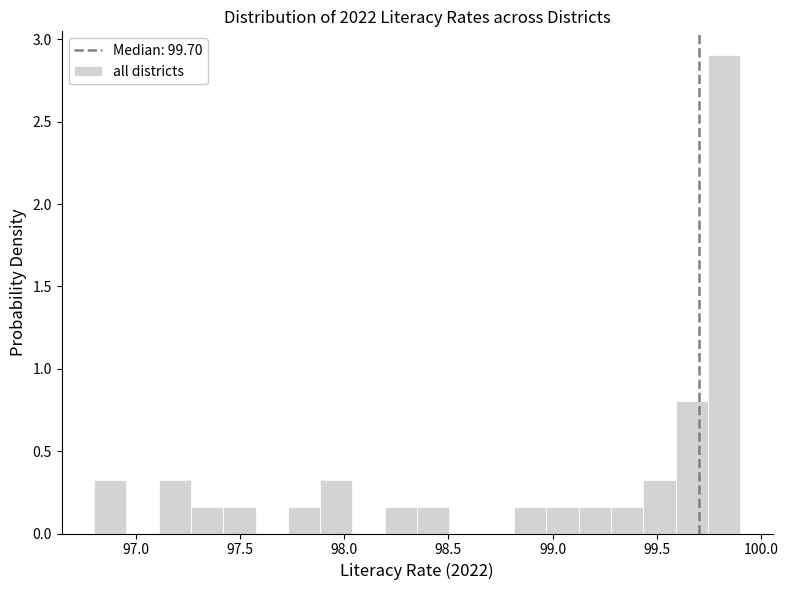

Read against the x-axis, roughly where is the centre of the tallest bar?

99.80